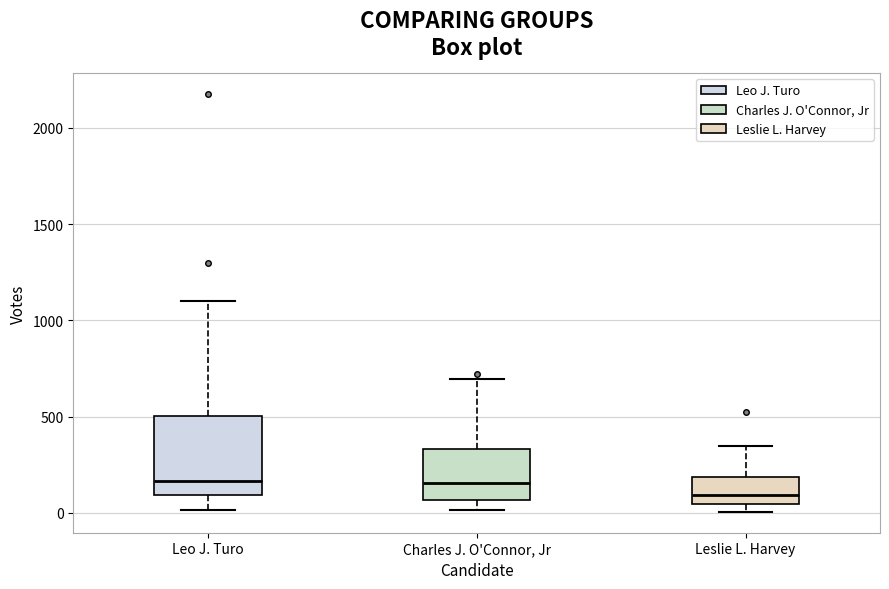

Which box has the lowest median line?

Leslie L. Harvey